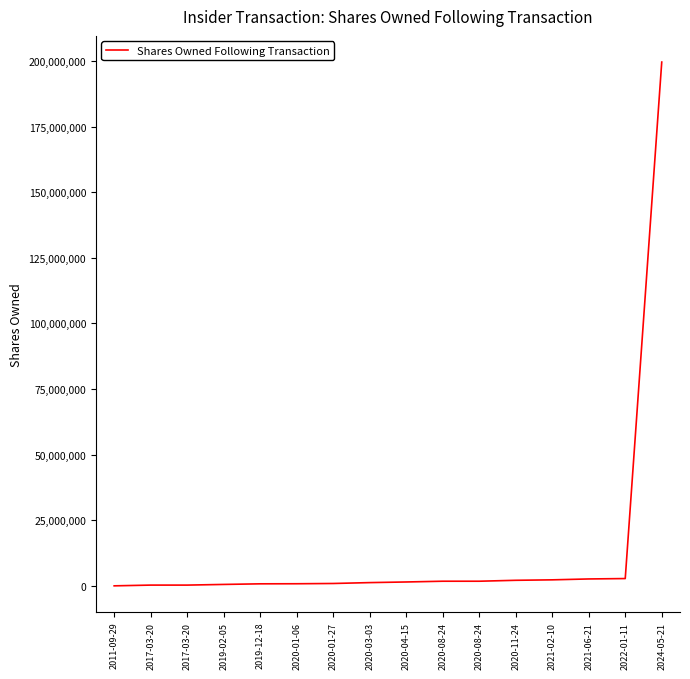

Rank the categories by value from lowest to highest.

2011-09-29, 2017-03-20, 2017-03-20, 2019-02-05, 2019-12-18, 2020-01-06, 2020-01-27, 2020-03-03, 2020-04-15, 2020-08-24, 2020-08-24, 2020-11-24, 2021-02-10, 2021-06-21, 2022-01-11, 2024-05-21